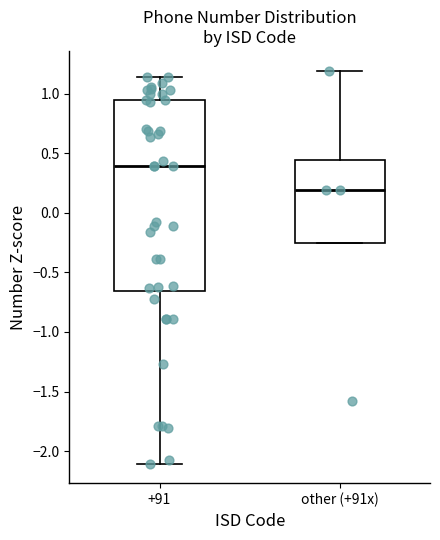

Where is the upper edge of the box for +91 on the y-axis? The values are not printed on the chart, so give them approximately, as read against the axis.

0.95